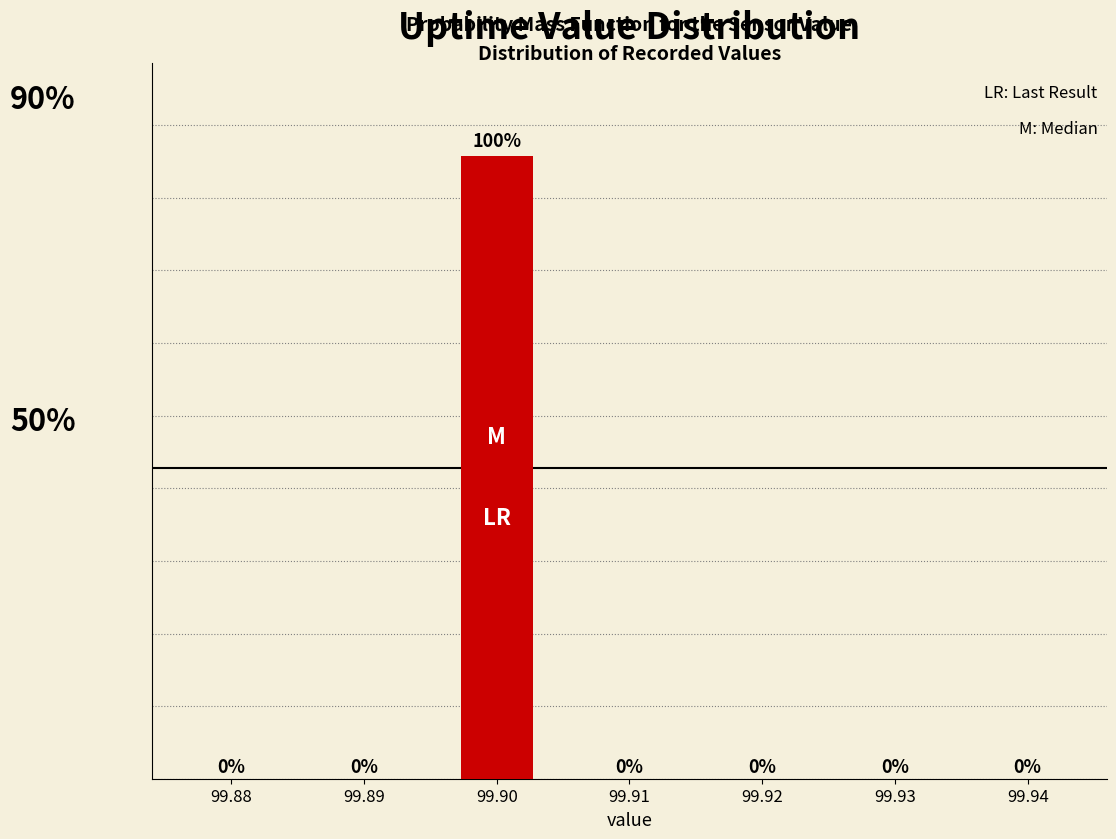

Are the bars horizontal?

No